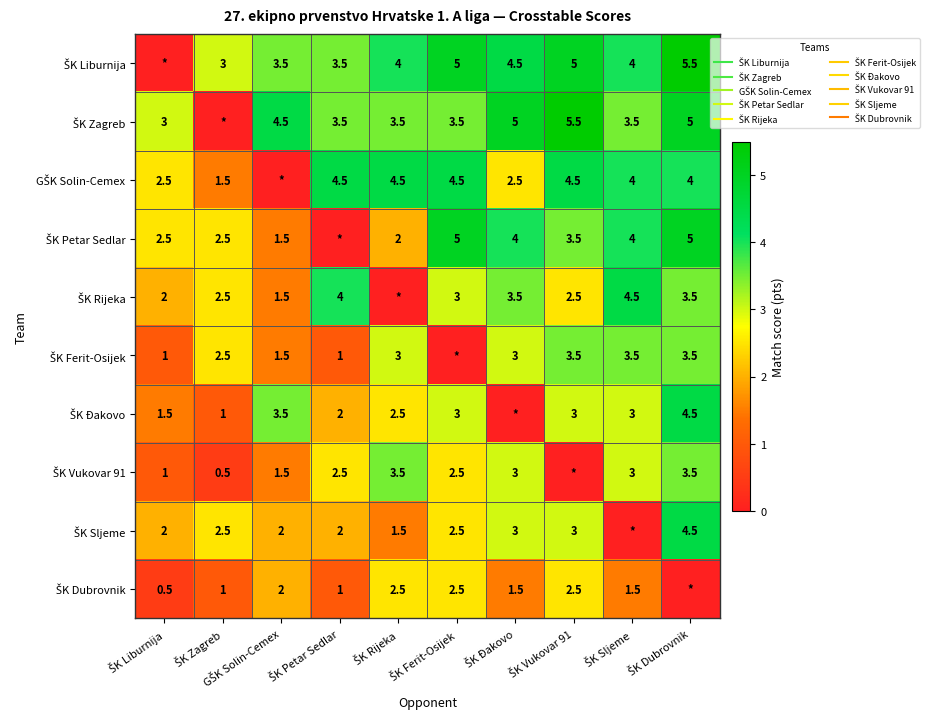

What is the sum of all ŠK Đakovo values?

24.0